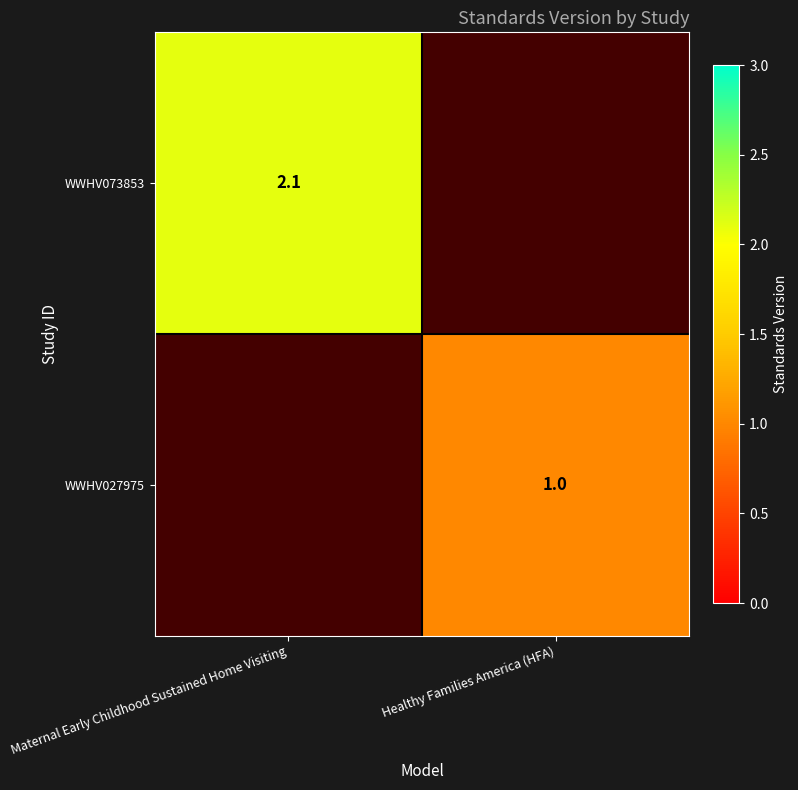

The WWHV027975 series shows 0.4 at Healthy Families America (HFA). True or false?

False